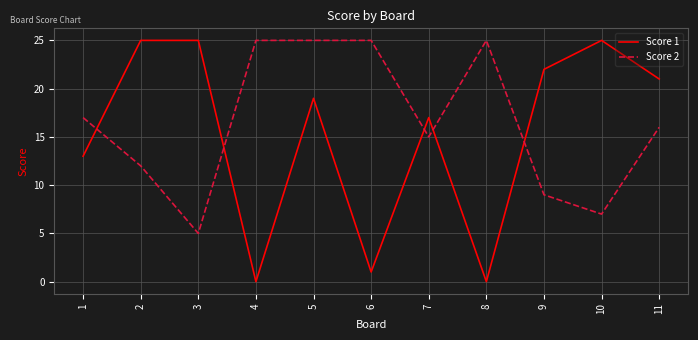

What are all the series names shown in the legend?

Score 1, Score 2